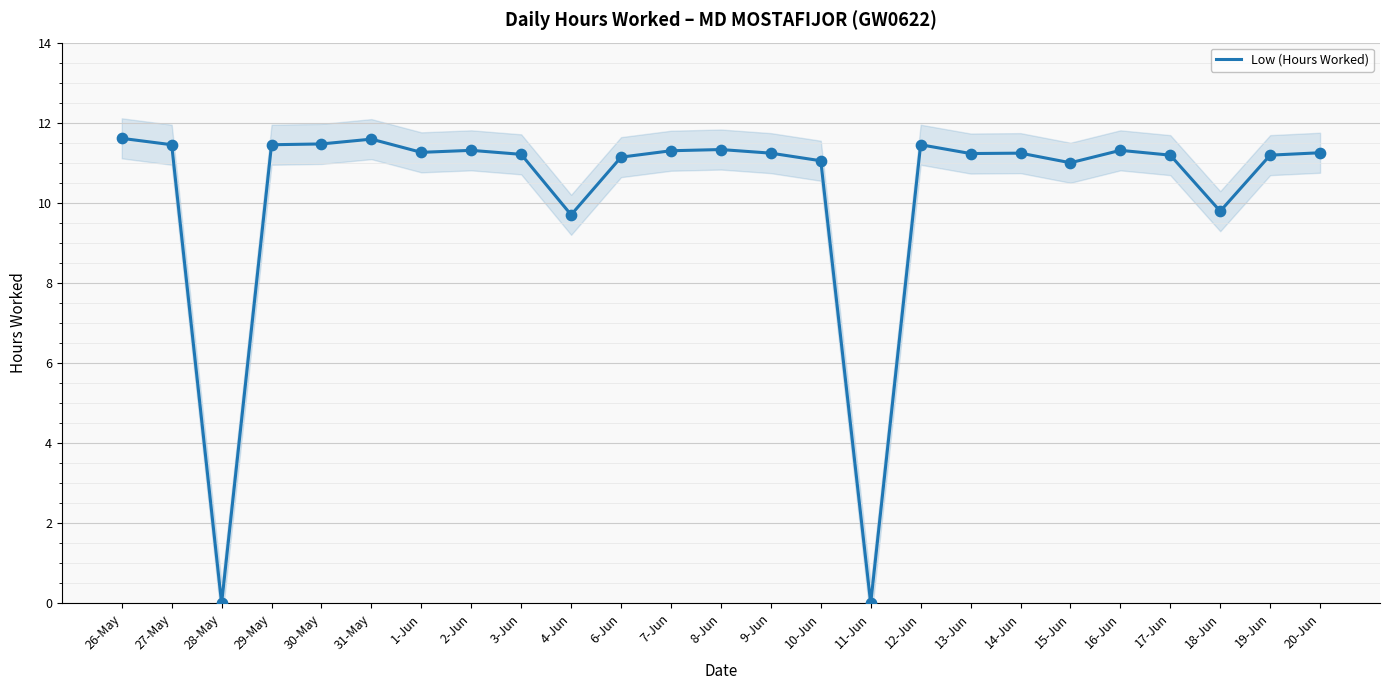

What is the change in value from 28-May to 13-Jun?

+11.2